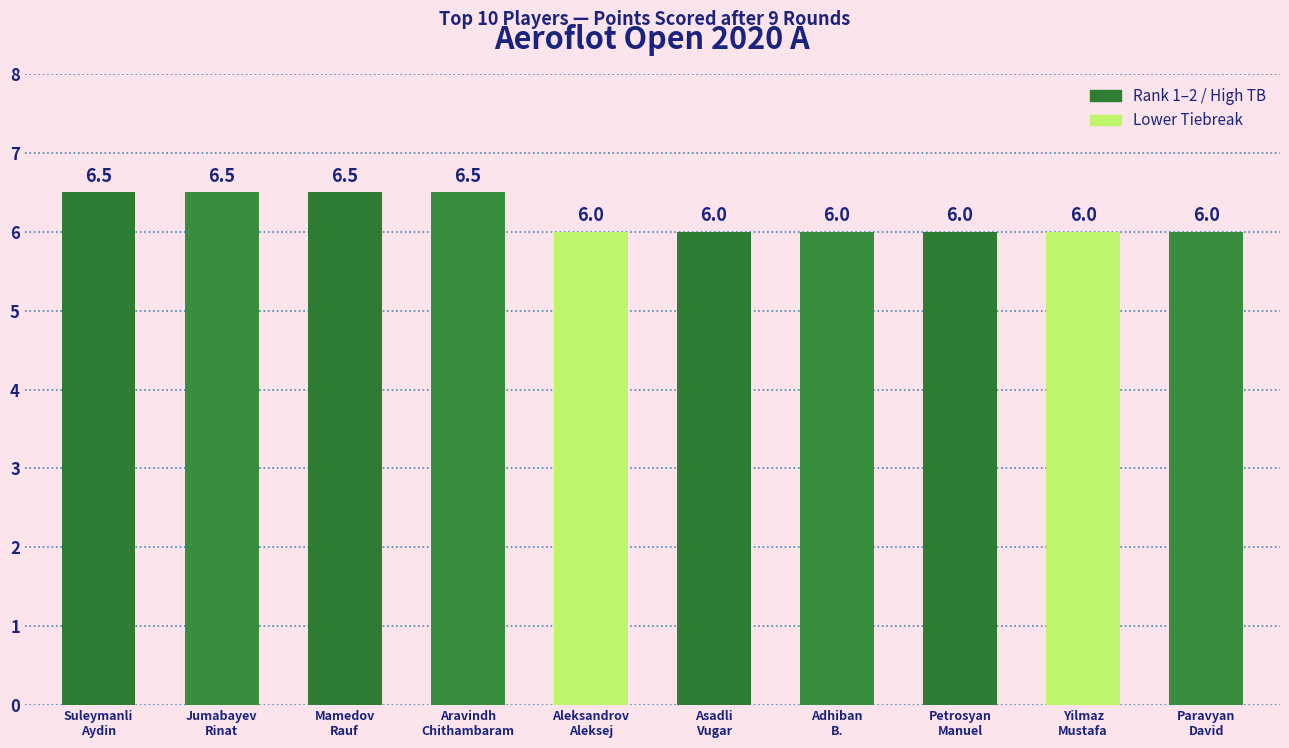

Count the number of values greater than 6.

4